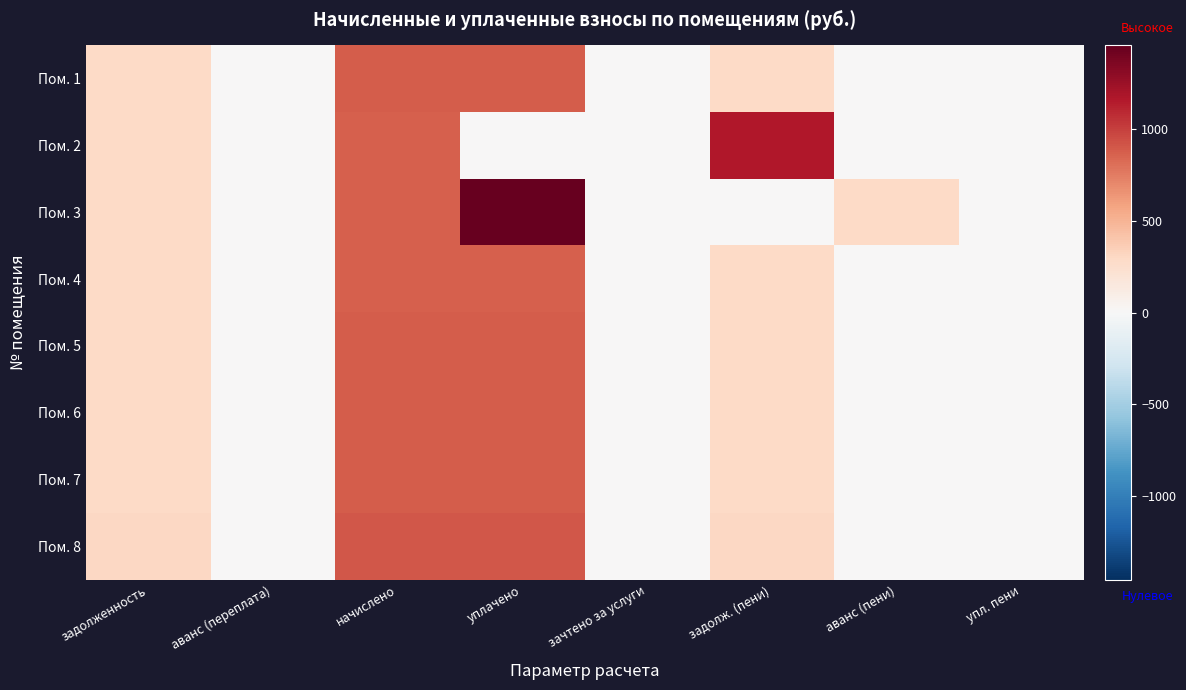

Reading right to left, extract all data points from this chart.

Пом. 1: упл. пени=0.0	аванс (пени)=0.0	задолж. (пени)=295.9	зачтено за услуги=0.0	уплачено=887.8	начислено=887.8	аванс (переплата)=0.0	задолженность=295.9
Пом. 2: упл. пени=0.0	аванс (пени)=0.0	задолж. (пени)=1169.2	зачтено за услуги=0.0	уплачено=0.0	начислено=874.8	аванс (переплата)=0.0	задолженность=291.6
Пом. 3: упл. пени=0.0	аванс (пени)=291.6	задолж. (пени)=0.0	зачтено за услуги=0.0	уплачено=1458.0	начислено=874.8	аванс (переплата)=0.0	задолженность=291.6
Пом. 4: упл. пени=0.0	аванс (пени)=0.0	задолж. (пени)=291.6	зачтено за услуги=0.0	уплачено=874.8	начислено=874.8	аванс (переплата)=0.0	задолженность=291.6
Пом. 5: упл. пени=0.0	аванс (пени)=0.0	задолж. (пени)=295.9	зачтено за услуги=0.0	уплачено=887.8	начислено=887.8	аванс (переплата)=0.0	задолженность=295.9
Пом. 6: упл. пени=0.0	аванс (пени)=0.0	задолж. (пени)=295.9	зачтено за услуги=0.0	уплачено=887.8	начислено=887.8	аванс (переплата)=0.0	задолженность=295.9
Пом. 7: упл. пени=0.0	аванс (пени)=0.0	задолж. (пени)=295.9	зачтено за услуги=0.0	уплачено=887.8	начислено=887.8	аванс (переплата)=0.0	задолженность=295.9
Пом. 8: упл. пени=0.0	аванс (пени)=0.0	задолж. (пени)=301.0	зачтено за услуги=0.0	уплачено=902.9	начислено=902.9	аванс (переплата)=0.0	задолженность=301.0